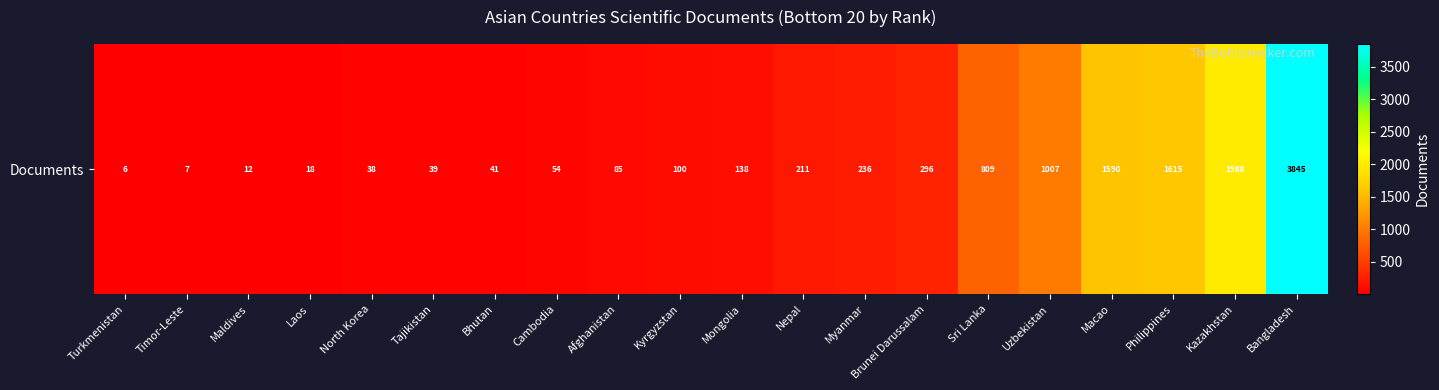

What is the sum of all values?

12135